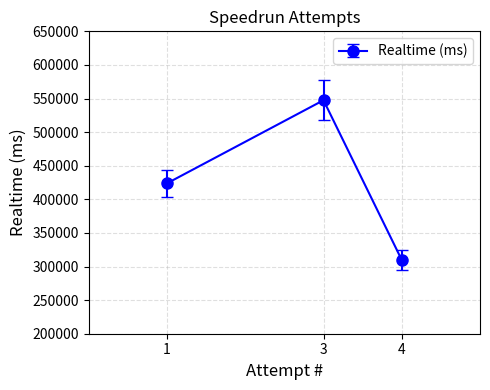

Which has a higher value, 3 or 1?

3